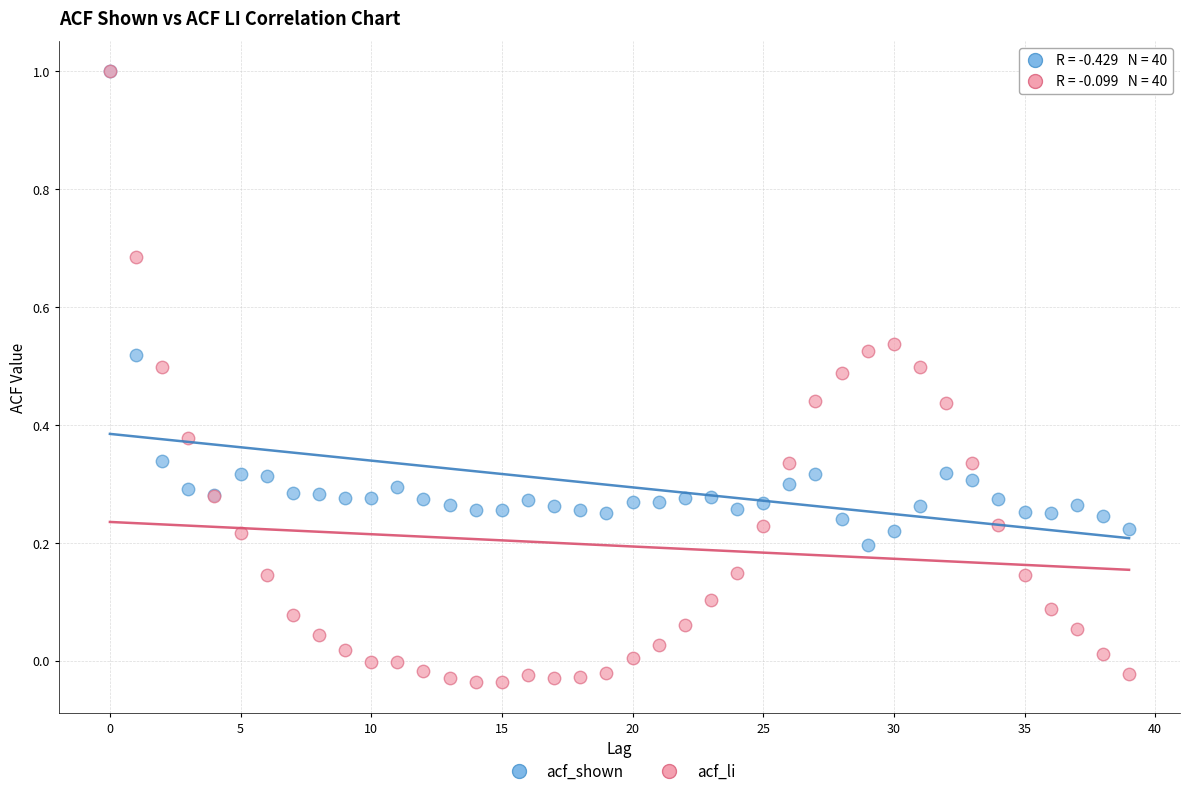

What are all the series names shown in the legend?

acf_shown, acf_li